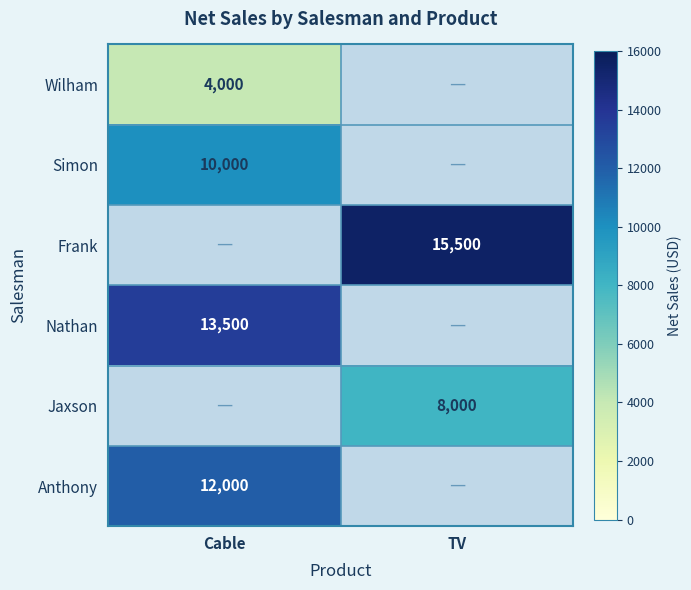

The value of Anthony at Cable is 3457. True or false?

False